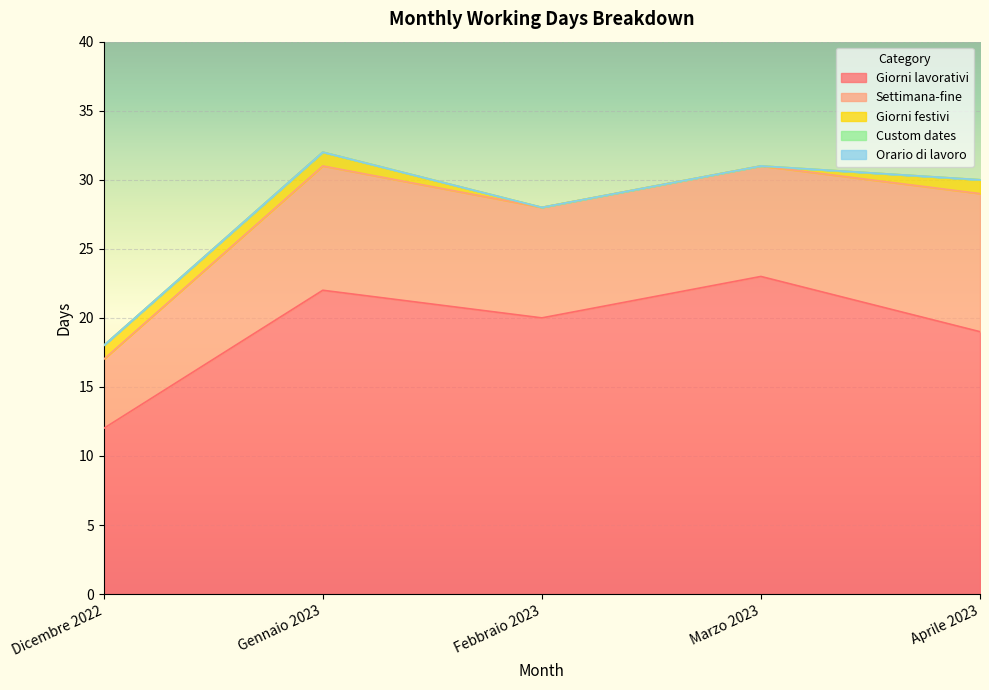

At which category is the sum across all series the highest?

Gennaio 2023